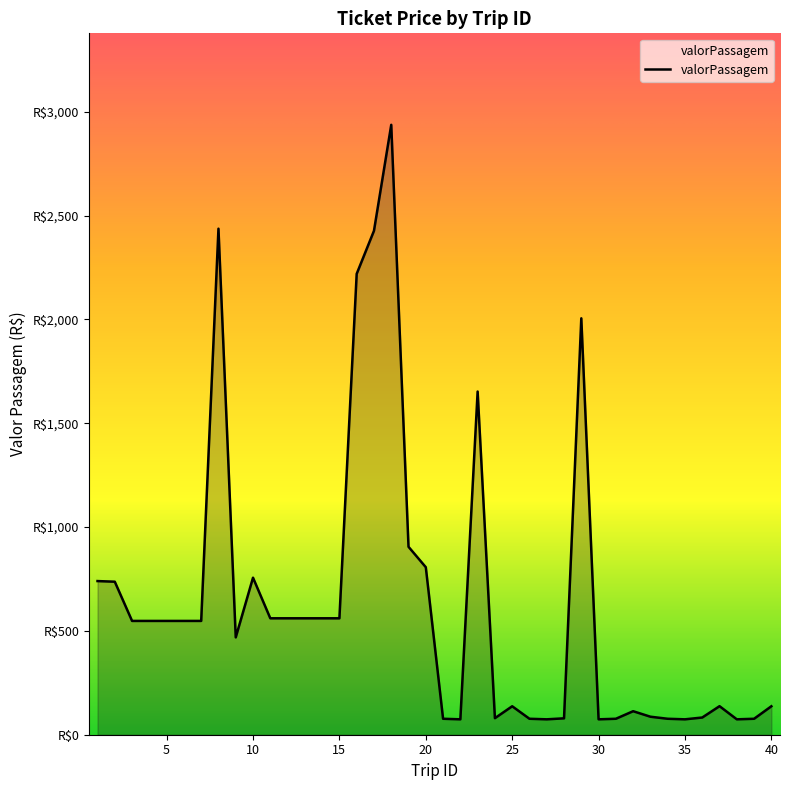

What is the average value?

631.1